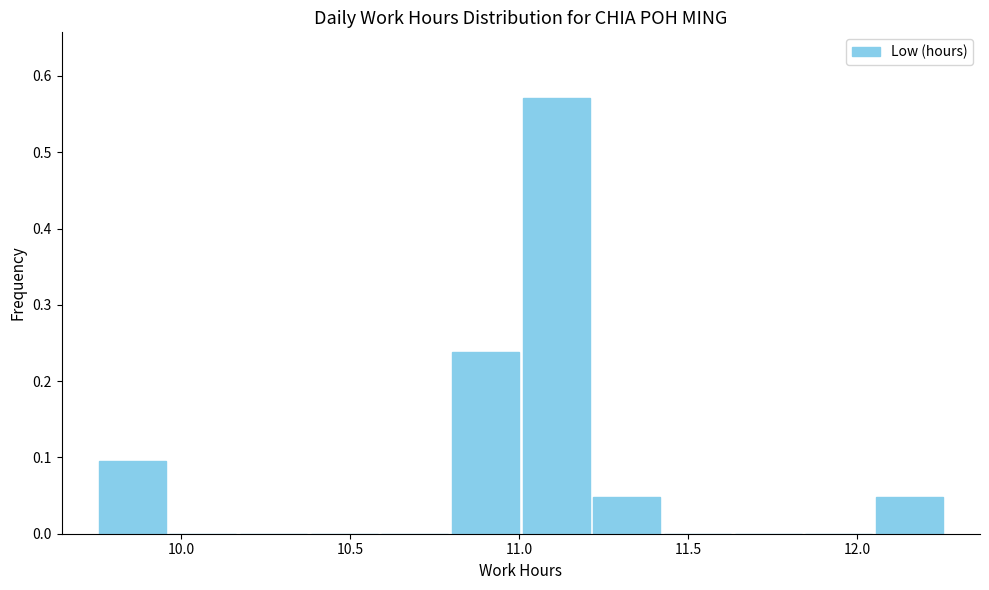

Over which range of the x-axis is the bar tallest?

11.00 to 11.20